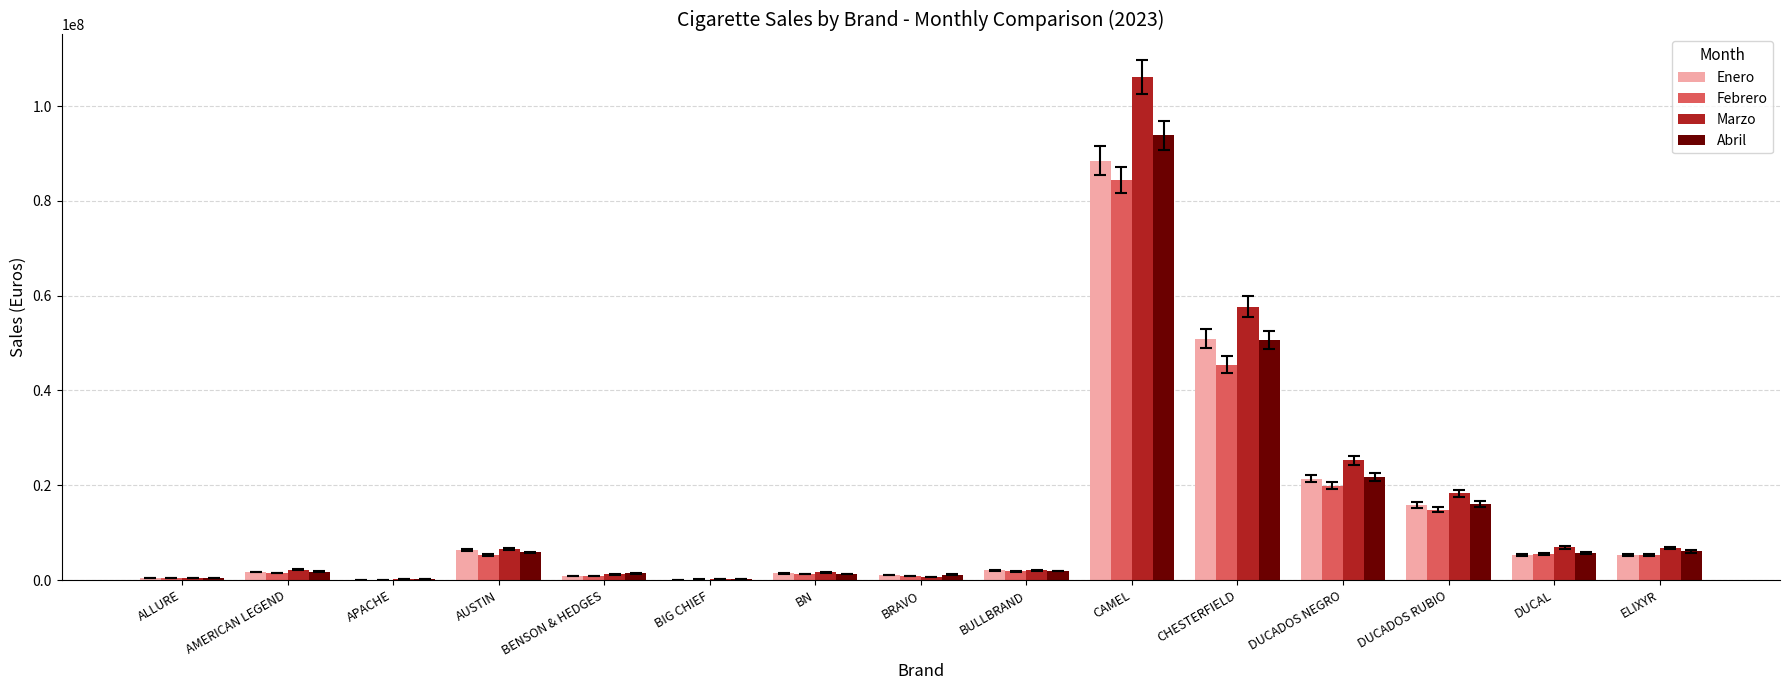

The value of Enero at AUSTIN is 10814647. True or false?

False